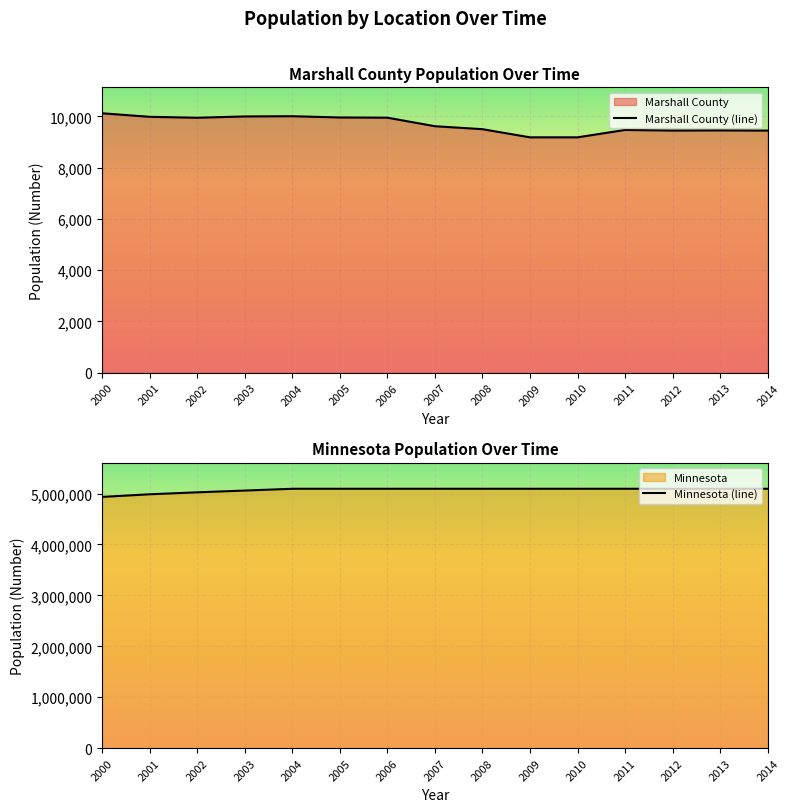

Count the number of categories in the chart.

15